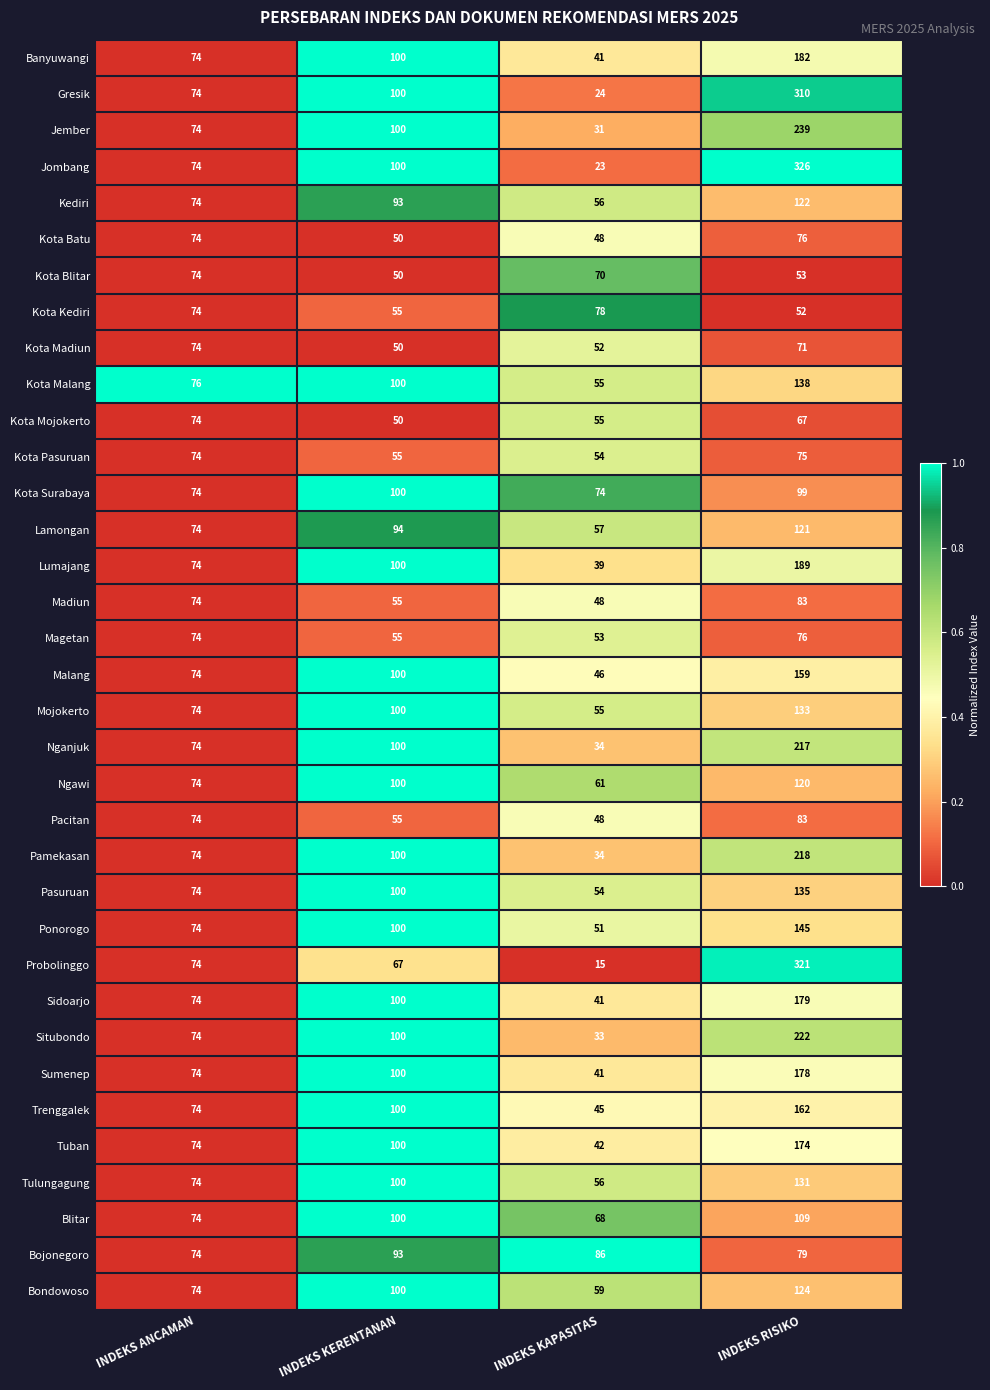

Where is Kota Kediri nearest to the value 65?

INDEKS ANCAMAN